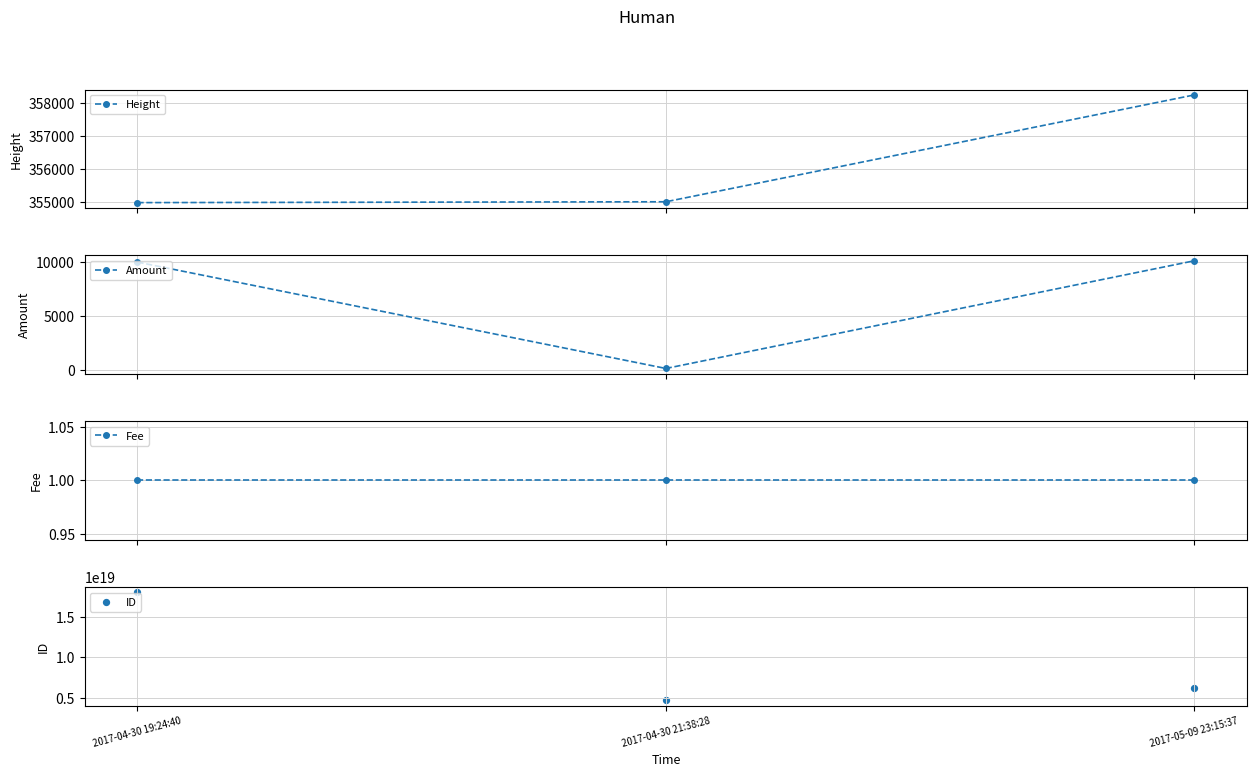

At which category is the sum across all series the highest?

2017-04-30 19:24:40